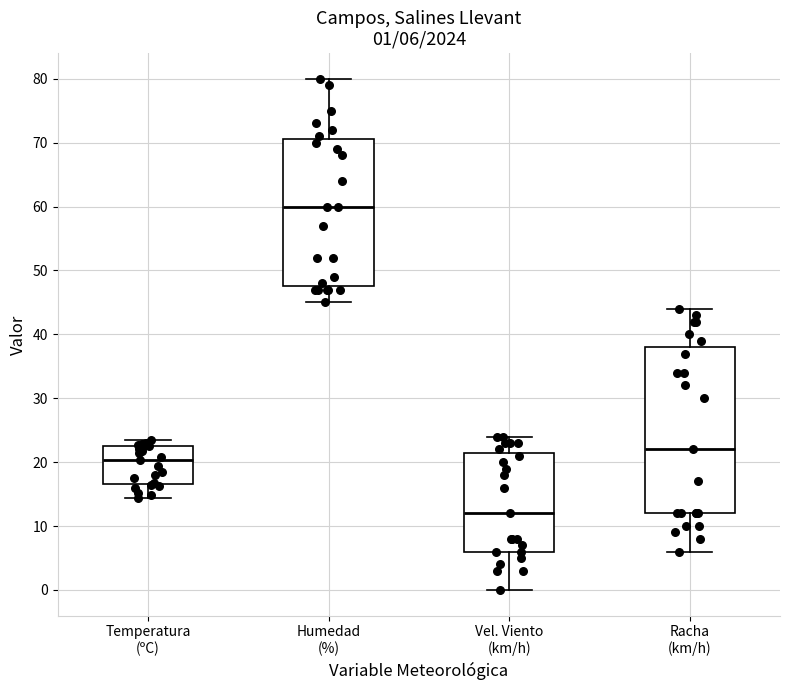

Which box has the highest median line?

Humedad (%)